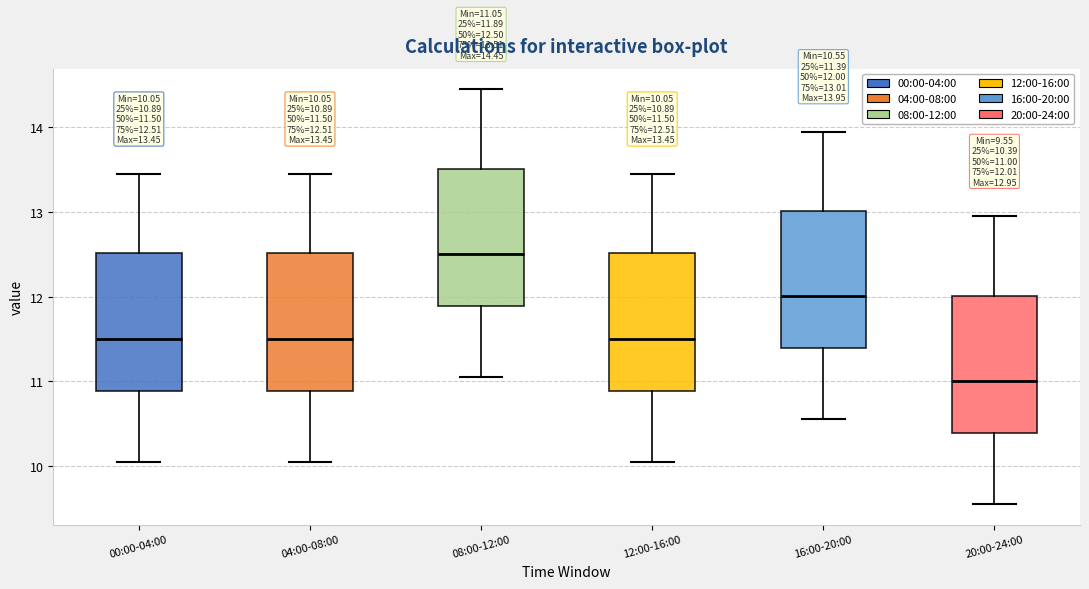

Which box's median line is the lowest?

20:00-24:00